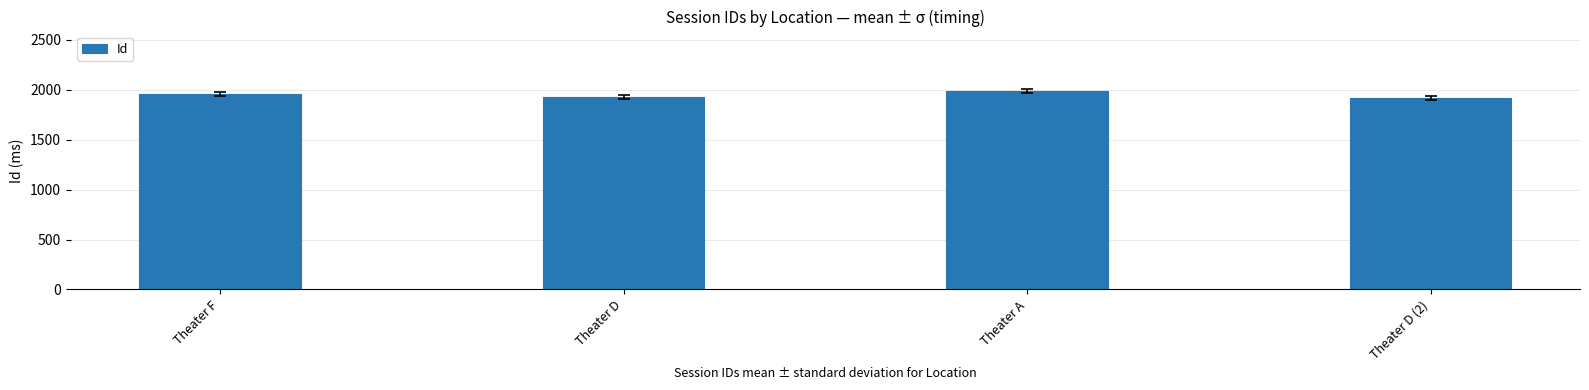

How many bars are there in total?

4